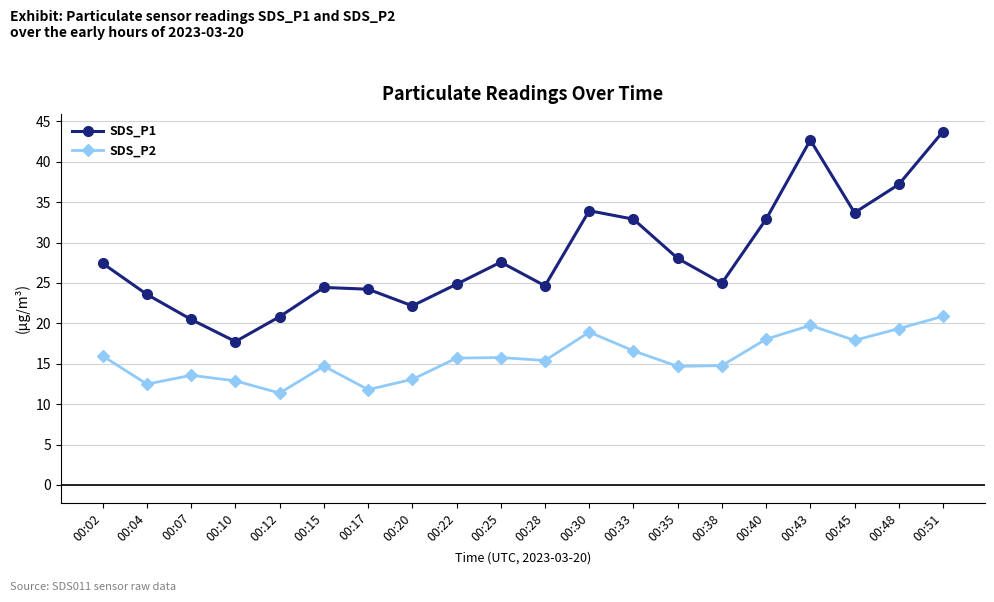

Which series has the largest range (max minus min)?

SDS_P1